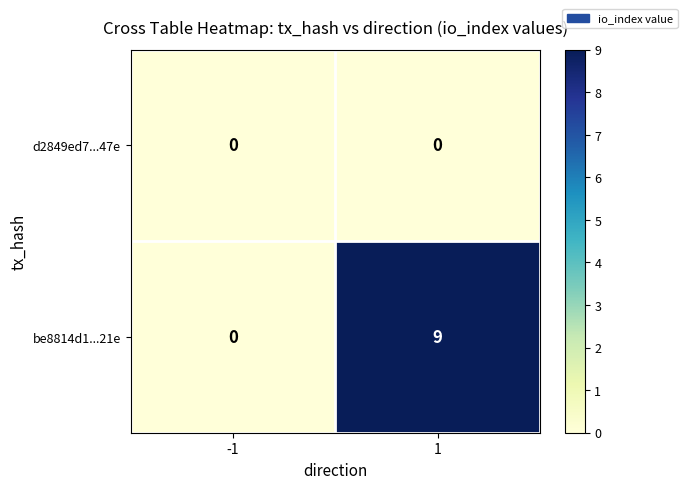

The value of d2849ed7...47e at -1 is 0. True or false?

True